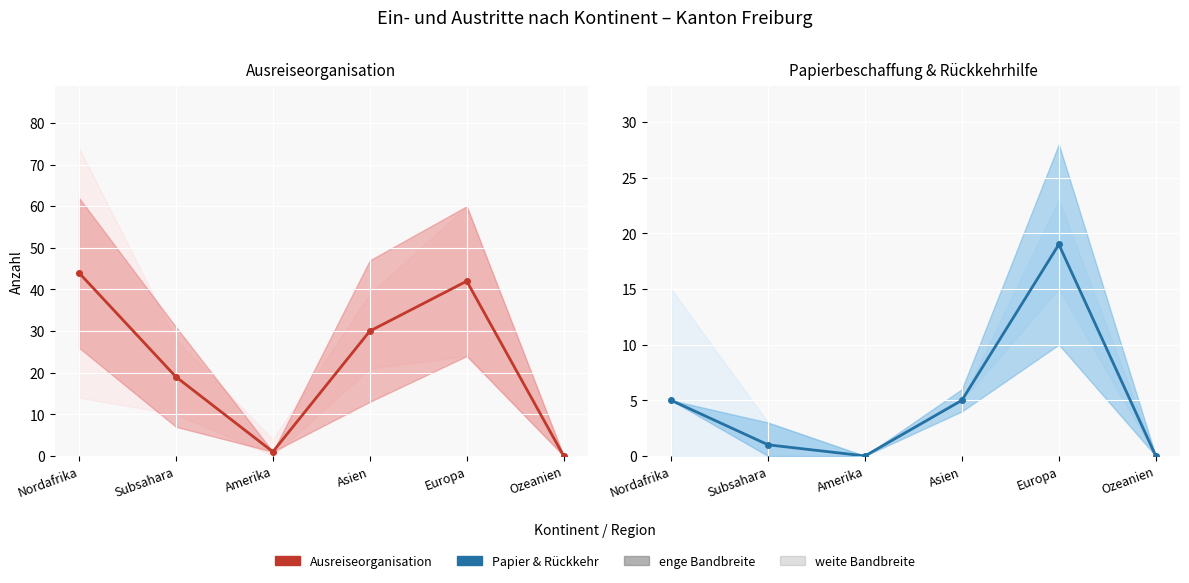

Is this an area chart (filled region under the line)?

No